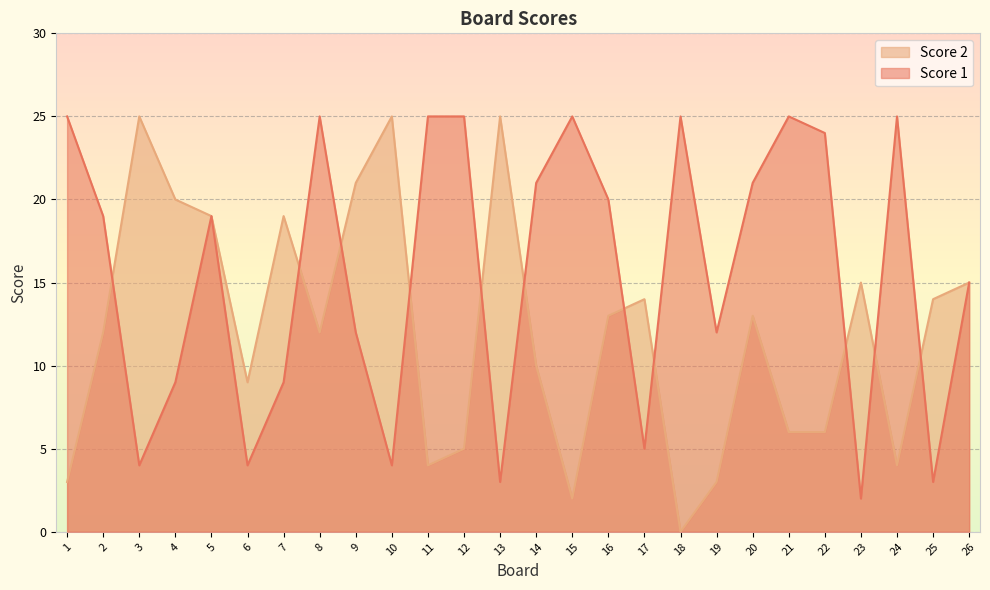

What value does the Score 1 series have at 1, to the nearest 10?

20